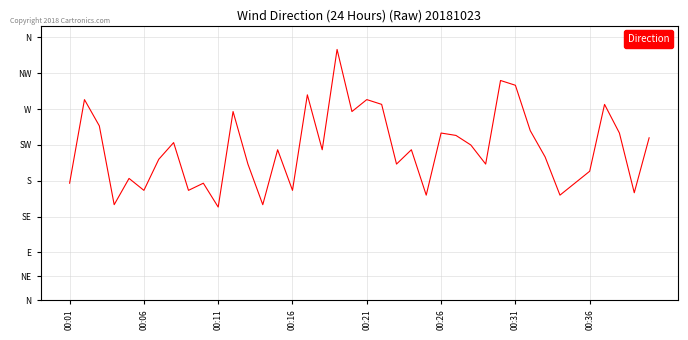

What is the label of the 12th point from the left?

11